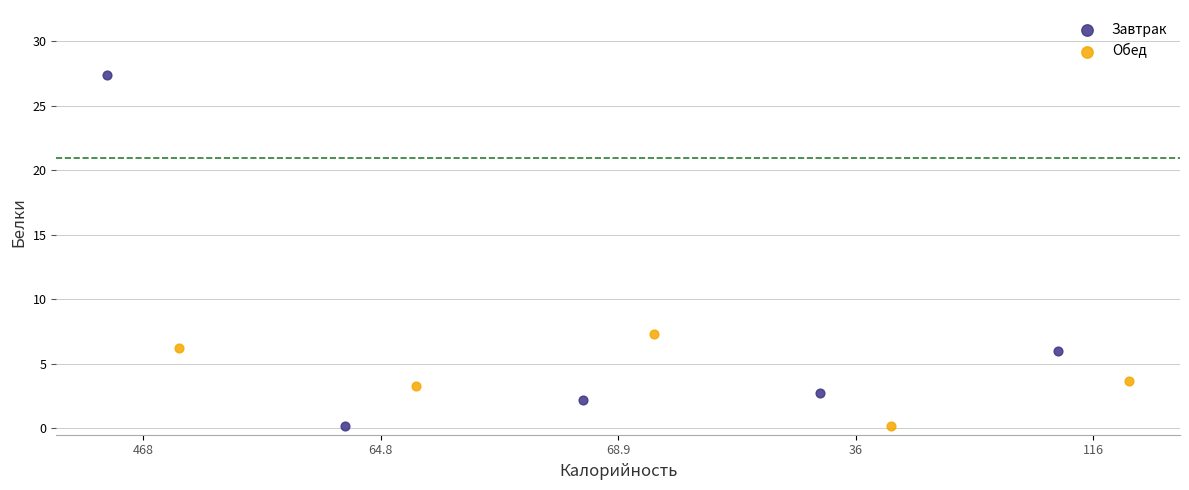

Which series has the largest Y range (max minus min)?

Завтрак